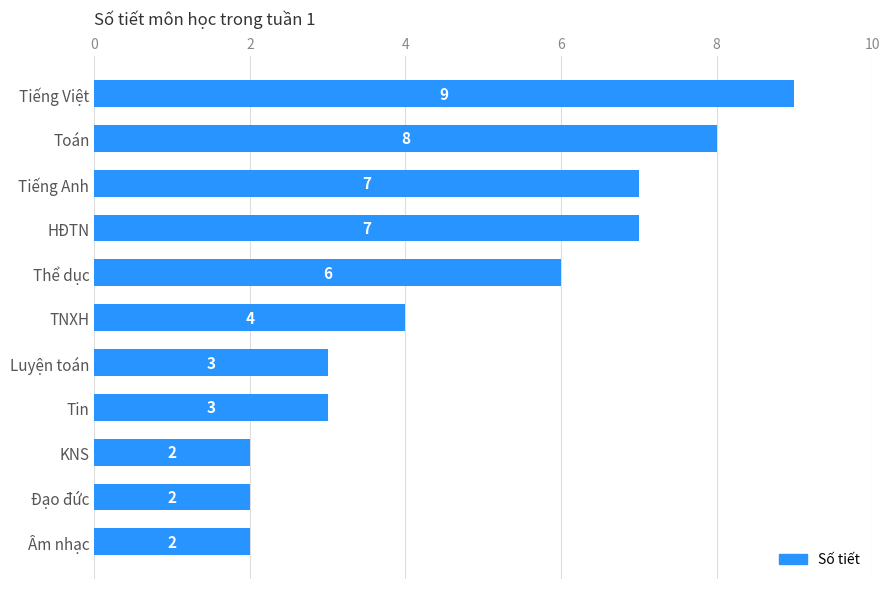

What is the ratio of the value at Thể dục to the value at Tin?

2.0